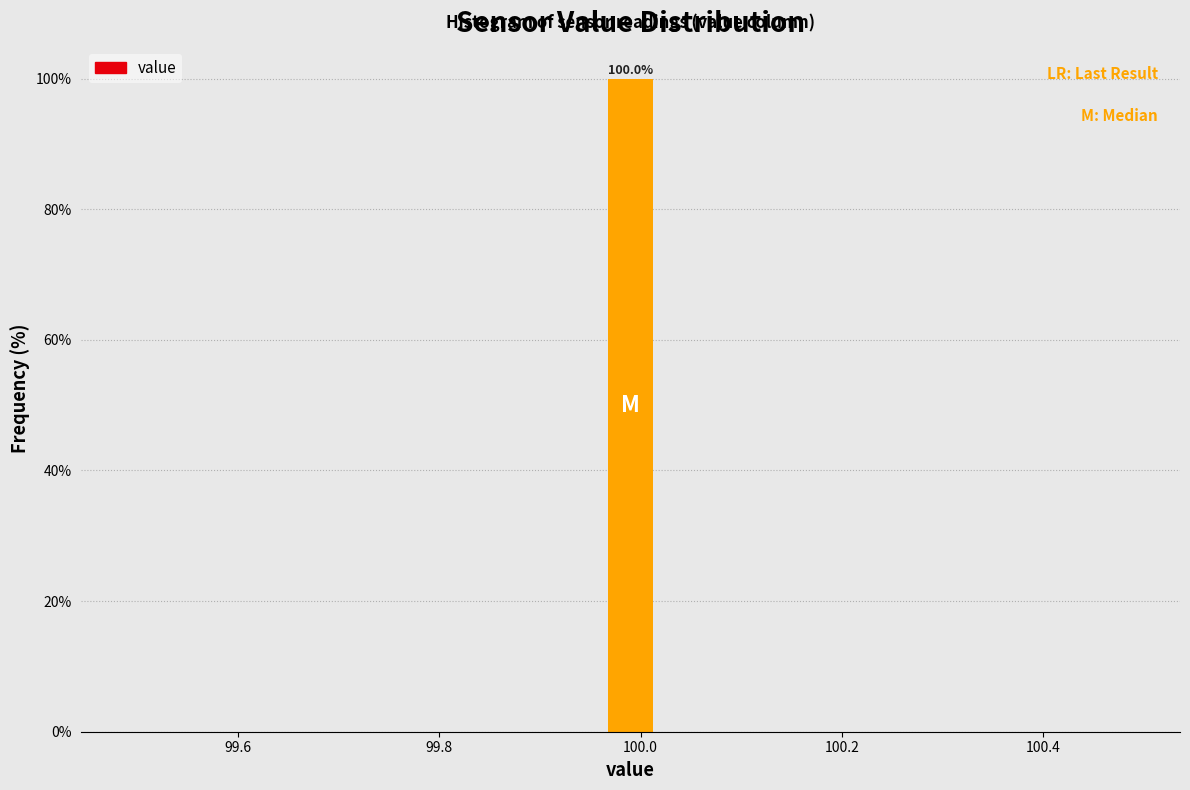

Around what value on the x-axis is the tallest bar? Give the approximate position of its centre, as read against the axis.

100.00